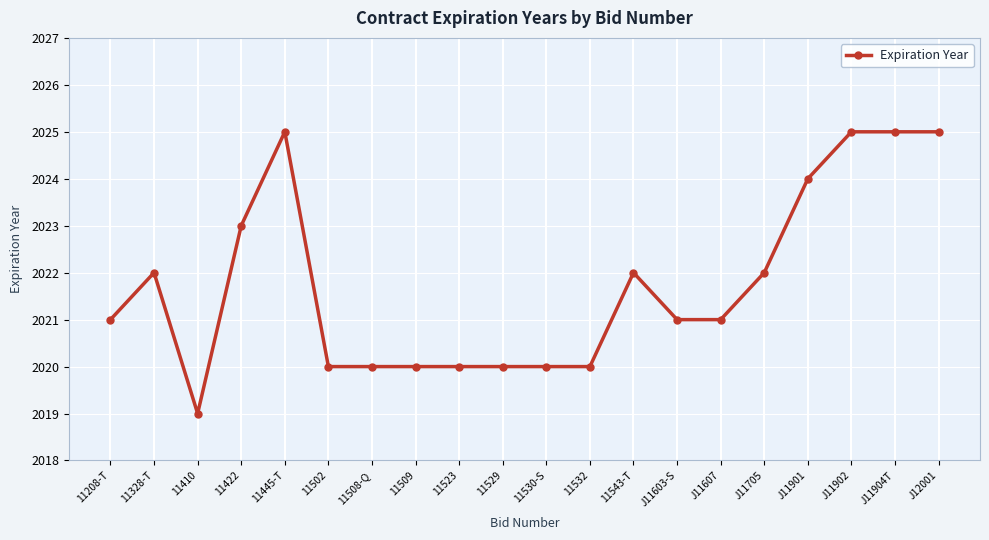

Reading right to left, what are all the values shown in this chart?

2025	2025	2025	2024	2022	2021	2021	2022	2020	2020	2020	2020	2020	2020	2020	2025	2023	2019	2022	2021